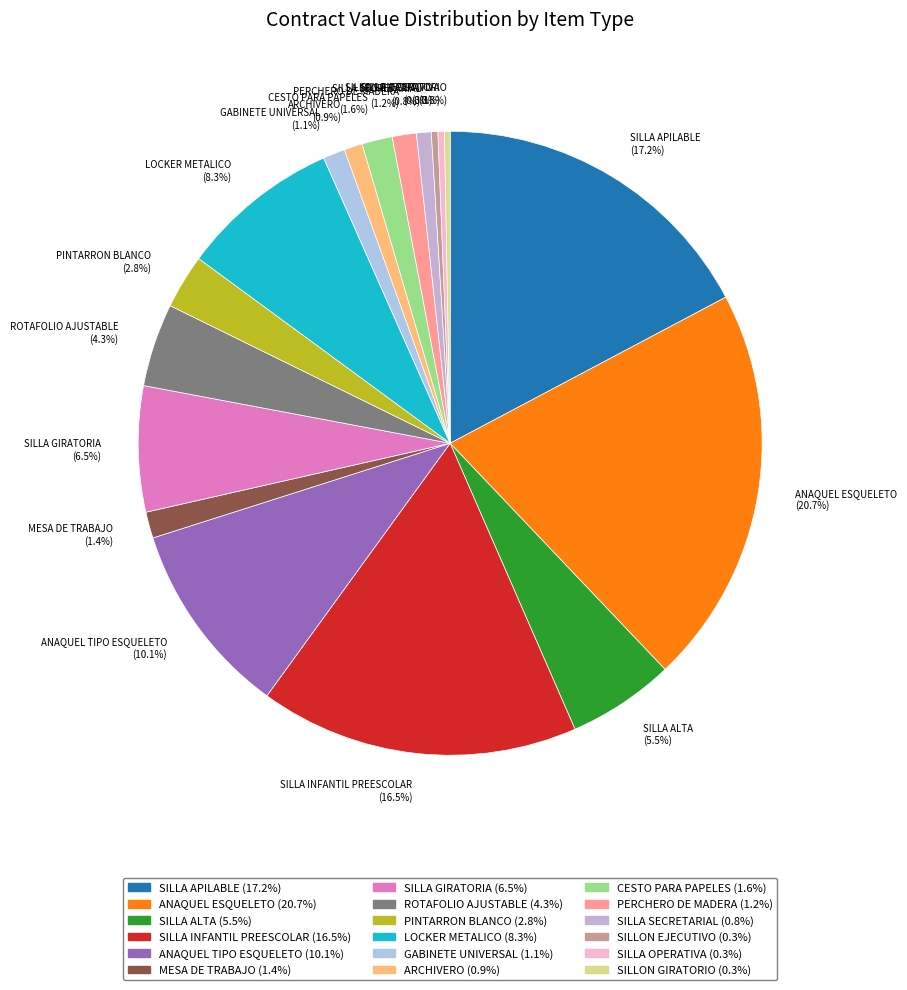

How much of the chart is everything except SILLA APILABLE?

82.8%